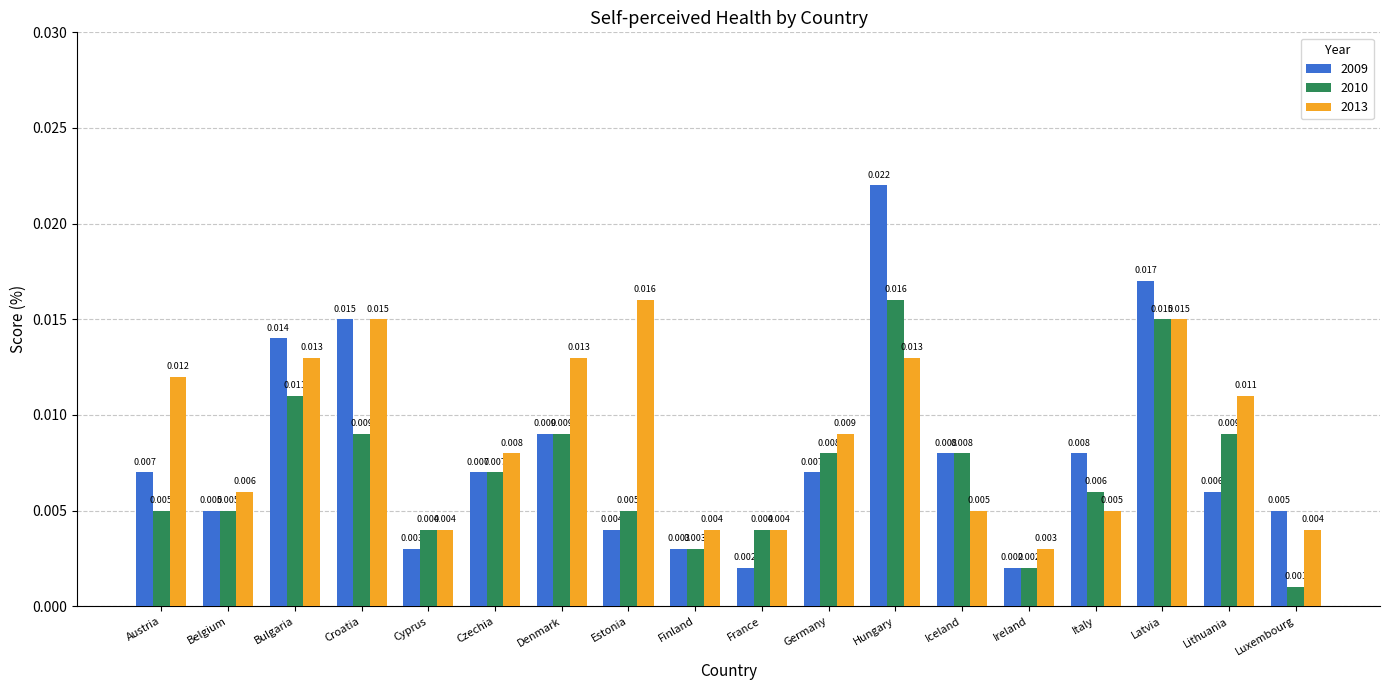

Does the chart contain stacked bars?

No